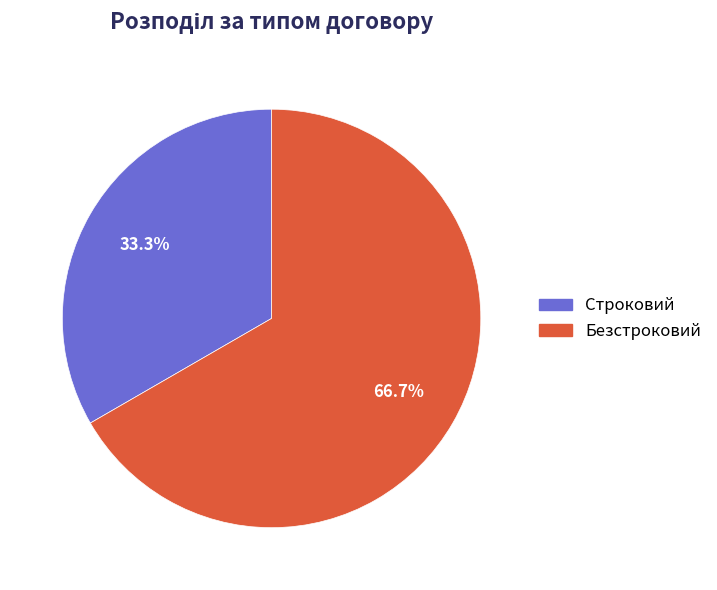

How many slices are in this pie chart?

2